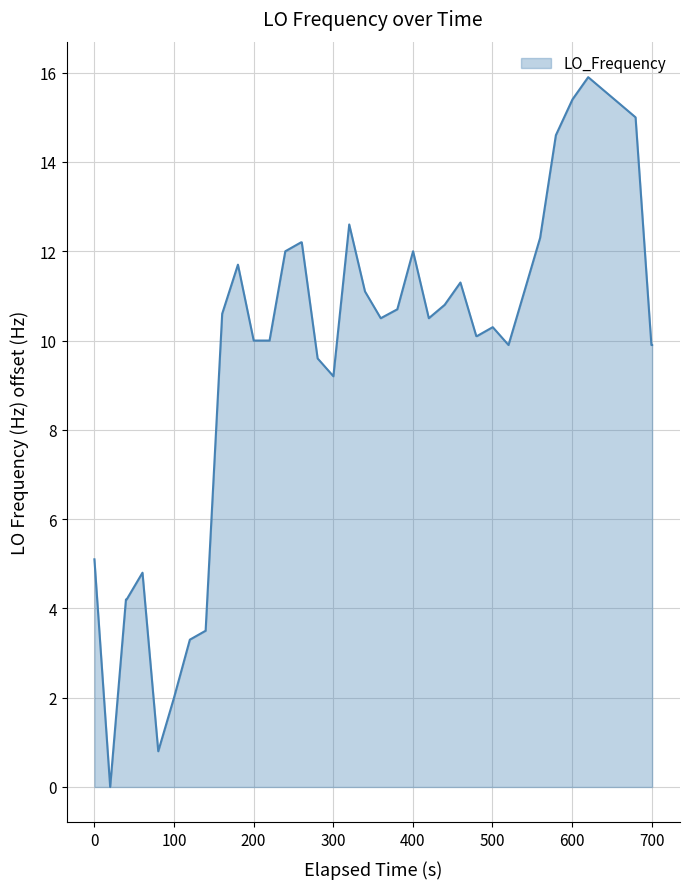

What is the difference between the maximum and minimum values?

15.9